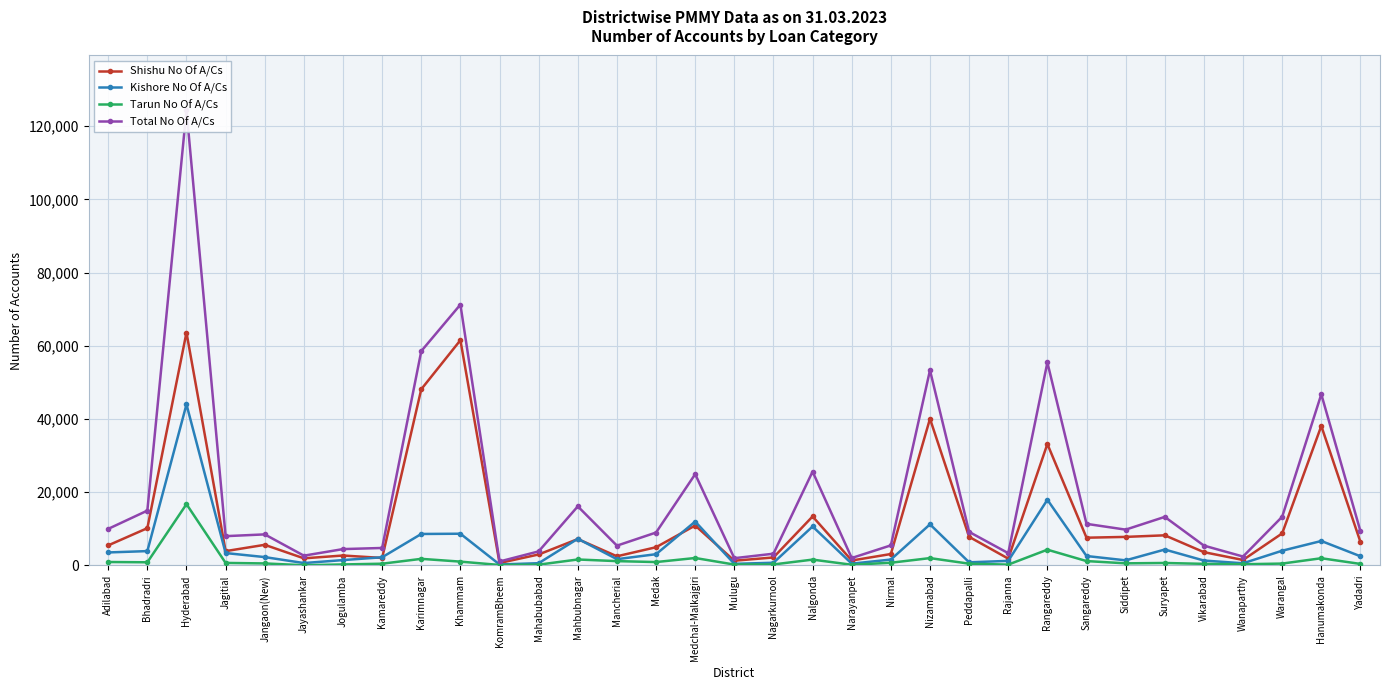

Where is Shishu No Of A/Cs nearest to the value 32147?

Rangareddy